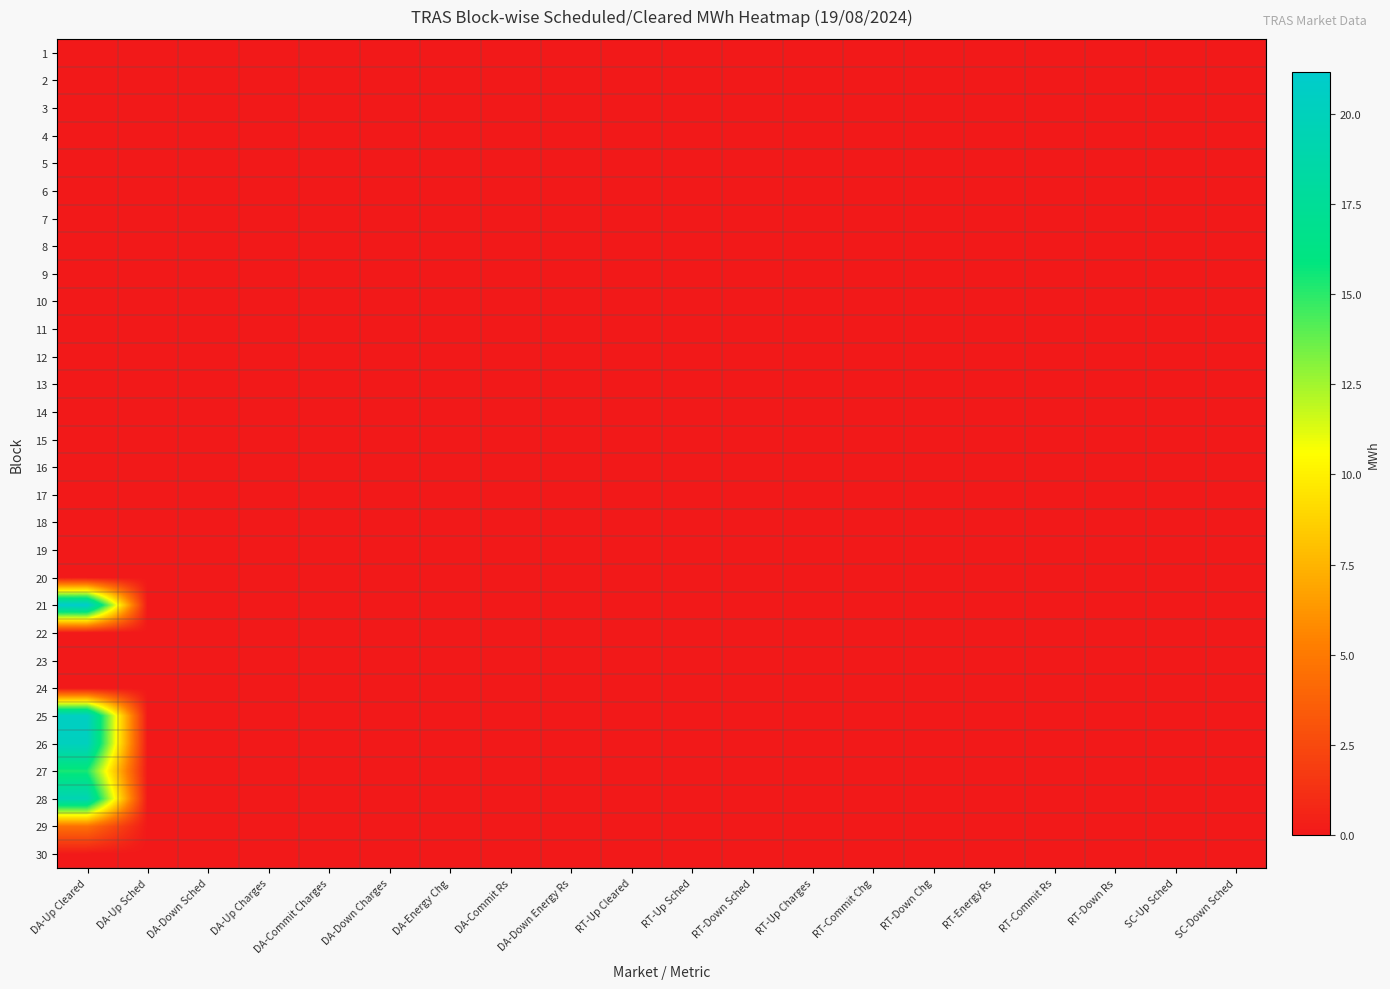

Reading left to right, extract all data points from this chart.

1: DA-Up Cleared=0.0	DA-Up Sched=0.0	DA-Down Sched=0.0	DA-Up Charges=0.0	DA-Commit Charges=0.0	DA-Down Charges=0.0	DA-Energy Chg=0.0	DA-Commit Rs=0.0	DA-Down Energy Rs=0.0	RT-Up Cleared=0.0	RT-Up Sched=0.0	RT-Down Sched=0.0	RT-Up Charges=0.0	RT-Commit Chg=0.0	RT-Down Chg=0.0	RT-Energy Rs=0.0	RT-Commit Rs=0.0	RT-Down Rs=0.0	SC-Up Sched=0.0	SC-Down Sched=0.0
2: DA-Up Cleared=0.0	DA-Up Sched=0.0	DA-Down Sched=0.0	DA-Up Charges=0.0	DA-Commit Charges=0.0	DA-Down Charges=0.0	DA-Energy Chg=0.0	DA-Commit Rs=0.0	DA-Down Energy Rs=0.0	RT-Up Cleared=0.0	RT-Up Sched=0.0	RT-Down Sched=0.0	RT-Up Charges=0.0	RT-Commit Chg=0.0	RT-Down Chg=0.0	RT-Energy Rs=0.0	RT-Commit Rs=0.0	RT-Down Rs=0.0	SC-Up Sched=0.0	SC-Down Sched=0.0
3: DA-Up Cleared=0.0	DA-Up Sched=0.0	DA-Down Sched=0.0	DA-Up Charges=0.0	DA-Commit Charges=0.0	DA-Down Charges=0.0	DA-Energy Chg=0.0	DA-Commit Rs=0.0	DA-Down Energy Rs=0.0	RT-Up Cleared=0.0	RT-Up Sched=0.0	RT-Down Sched=0.0	RT-Up Charges=0.0	RT-Commit Chg=0.0	RT-Down Chg=0.0	RT-Energy Rs=0.0	RT-Commit Rs=0.0	RT-Down Rs=0.0	SC-Up Sched=0.0	SC-Down Sched=0.0
4: DA-Up Cleared=0.0	DA-Up Sched=0.0	DA-Down Sched=0.0	DA-Up Charges=0.0	DA-Commit Charges=0.0	DA-Down Charges=0.0	DA-Energy Chg=0.0	DA-Commit Rs=0.0	DA-Down Energy Rs=0.0	RT-Up Cleared=0.0	RT-Up Sched=0.0	RT-Down Sched=0.0	RT-Up Charges=0.0	RT-Commit Chg=0.0	RT-Down Chg=0.0	RT-Energy Rs=0.0	RT-Commit Rs=0.0	RT-Down Rs=0.0	SC-Up Sched=0.0	SC-Down Sched=0.0
5: DA-Up Cleared=0.0	DA-Up Sched=0.0	DA-Down Sched=0.0	DA-Up Charges=0.0	DA-Commit Charges=0.0	DA-Down Charges=0.0	DA-Energy Chg=0.0	DA-Commit Rs=0.0	DA-Down Energy Rs=0.0	RT-Up Cleared=0.0	RT-Up Sched=0.0	RT-Down Sched=0.0	RT-Up Charges=0.0	RT-Commit Chg=0.0	RT-Down Chg=0.0	RT-Energy Rs=0.0	RT-Commit Rs=0.0	RT-Down Rs=0.0	SC-Up Sched=0.0	SC-Down Sched=0.0
6: DA-Up Cleared=0.0	DA-Up Sched=0.0	DA-Down Sched=0.0	DA-Up Charges=0.0	DA-Commit Charges=0.0	DA-Down Charges=0.0	DA-Energy Chg=0.0	DA-Commit Rs=0.0	DA-Down Energy Rs=0.0	RT-Up Cleared=0.0	RT-Up Sched=0.0	RT-Down Sched=0.0	RT-Up Charges=0.0	RT-Commit Chg=0.0	RT-Down Chg=0.0	RT-Energy Rs=0.0	RT-Commit Rs=0.0	RT-Down Rs=0.0	SC-Up Sched=0.0	SC-Down Sched=0.0
7: DA-Up Cleared=0.0	DA-Up Sched=0.0	DA-Down Sched=0.0	DA-Up Charges=0.0	DA-Commit Charges=0.0	DA-Down Charges=0.0	DA-Energy Chg=0.0	DA-Commit Rs=0.0	DA-Down Energy Rs=0.0	RT-Up Cleared=0.0	RT-Up Sched=0.0	RT-Down Sched=0.0	RT-Up Charges=0.0	RT-Commit Chg=0.0	RT-Down Chg=0.0	RT-Energy Rs=0.0	RT-Commit Rs=0.0	RT-Down Rs=0.0	SC-Up Sched=0.0	SC-Down Sched=0.0
8: DA-Up Cleared=0.0	DA-Up Sched=0.0	DA-Down Sched=0.0	DA-Up Charges=0.0	DA-Commit Charges=0.0	DA-Down Charges=0.0	DA-Energy Chg=0.0	DA-Commit Rs=0.0	DA-Down Energy Rs=0.0	RT-Up Cleared=0.0	RT-Up Sched=0.0	RT-Down Sched=0.0	RT-Up Charges=0.0	RT-Commit Chg=0.0	RT-Down Chg=0.0	RT-Energy Rs=0.0	RT-Commit Rs=0.0	RT-Down Rs=0.0	SC-Up Sched=0.0	SC-Down Sched=0.0
9: DA-Up Cleared=0.0	DA-Up Sched=0.0	DA-Down Sched=0.0	DA-Up Charges=0.0	DA-Commit Charges=0.0	DA-Down Charges=0.0	DA-Energy Chg=0.0	DA-Commit Rs=0.0	DA-Down Energy Rs=0.0	RT-Up Cleared=0.0	RT-Up Sched=0.0	RT-Down Sched=0.0	RT-Up Charges=0.0	RT-Commit Chg=0.0	RT-Down Chg=0.0	RT-Energy Rs=0.0	RT-Commit Rs=0.0	RT-Down Rs=0.0	SC-Up Sched=0.0	SC-Down Sched=0.0
10: DA-Up Cleared=0.0	DA-Up Sched=0.0	DA-Down Sched=0.0	DA-Up Charges=0.0	DA-Commit Charges=0.0	DA-Down Charges=0.0	DA-Energy Chg=0.0	DA-Commit Rs=0.0	DA-Down Energy Rs=0.0	RT-Up Cleared=0.0	RT-Up Sched=0.0	RT-Down Sched=0.0	RT-Up Charges=0.0	RT-Commit Chg=0.0	RT-Down Chg=0.0	RT-Energy Rs=0.0	RT-Commit Rs=0.0	RT-Down Rs=0.0	SC-Up Sched=0.0	SC-Down Sched=0.0
11: DA-Up Cleared=0.0	DA-Up Sched=0.0	DA-Down Sched=0.0	DA-Up Charges=0.0	DA-Commit Charges=0.0	DA-Down Charges=0.0	DA-Energy Chg=0.0	DA-Commit Rs=0.0	DA-Down Energy Rs=0.0	RT-Up Cleared=0.0	RT-Up Sched=0.0	RT-Down Sched=0.0	RT-Up Charges=0.0	RT-Commit Chg=0.0	RT-Down Chg=0.0	RT-Energy Rs=0.0	RT-Commit Rs=0.0	RT-Down Rs=0.0	SC-Up Sched=0.0	SC-Down Sched=0.0
12: DA-Up Cleared=0.0	DA-Up Sched=0.0	DA-Down Sched=0.0	DA-Up Charges=0.0	DA-Commit Charges=0.0	DA-Down Charges=0.0	DA-Energy Chg=0.0	DA-Commit Rs=0.0	DA-Down Energy Rs=0.0	RT-Up Cleared=0.0	RT-Up Sched=0.0	RT-Down Sched=0.0	RT-Up Charges=0.0	RT-Commit Chg=0.0	RT-Down Chg=0.0	RT-Energy Rs=0.0	RT-Commit Rs=0.0	RT-Down Rs=0.0	SC-Up Sched=0.0	SC-Down Sched=0.0
13: DA-Up Cleared=0.0	DA-Up Sched=0.0	DA-Down Sched=0.0	DA-Up Charges=0.0	DA-Commit Charges=0.0	DA-Down Charges=0.0	DA-Energy Chg=0.0	DA-Commit Rs=0.0	DA-Down Energy Rs=0.0	RT-Up Cleared=0.0	RT-Up Sched=0.0	RT-Down Sched=0.0	RT-Up Charges=0.0	RT-Commit Chg=0.0	RT-Down Chg=0.0	RT-Energy Rs=0.0	RT-Commit Rs=0.0	RT-Down Rs=0.0	SC-Up Sched=0.0	SC-Down Sched=0.0
14: DA-Up Cleared=0.0	DA-Up Sched=0.0	DA-Down Sched=0.0	DA-Up Charges=0.0	DA-Commit Charges=0.0	DA-Down Charges=0.0	DA-Energy Chg=0.0	DA-Commit Rs=0.0	DA-Down Energy Rs=0.0	RT-Up Cleared=0.0	RT-Up Sched=0.0	RT-Down Sched=0.0	RT-Up Charges=0.0	RT-Commit Chg=0.0	RT-Down Chg=0.0	RT-Energy Rs=0.0	RT-Commit Rs=0.0	RT-Down Rs=0.0	SC-Up Sched=0.0	SC-Down Sched=0.0
15: DA-Up Cleared=0.0	DA-Up Sched=0.0	DA-Down Sched=0.0	DA-Up Charges=0.0	DA-Commit Charges=0.0	DA-Down Charges=0.0	DA-Energy Chg=0.0	DA-Commit Rs=0.0	DA-Down Energy Rs=0.0	RT-Up Cleared=0.0	RT-Up Sched=0.0	RT-Down Sched=0.0	RT-Up Charges=0.0	RT-Commit Chg=0.0	RT-Down Chg=0.0	RT-Energy Rs=0.0	RT-Commit Rs=0.0	RT-Down Rs=0.0	SC-Up Sched=0.0	SC-Down Sched=0.0
16: DA-Up Cleared=0.0	DA-Up Sched=0.0	DA-Down Sched=0.0	DA-Up Charges=0.0	DA-Commit Charges=0.0	DA-Down Charges=0.0	DA-Energy Chg=0.0	DA-Commit Rs=0.0	DA-Down Energy Rs=0.0	RT-Up Cleared=0.0	RT-Up Sched=0.0	RT-Down Sched=0.0	RT-Up Charges=0.0	RT-Commit Chg=0.0	RT-Down Chg=0.0	RT-Energy Rs=0.0	RT-Commit Rs=0.0	RT-Down Rs=0.0	SC-Up Sched=0.0	SC-Down Sched=0.0
17: DA-Up Cleared=0.0	DA-Up Sched=0.0	DA-Down Sched=0.0	DA-Up Charges=0.0	DA-Commit Charges=0.0	DA-Down Charges=0.0	DA-Energy Chg=0.0	DA-Commit Rs=0.0	DA-Down Energy Rs=0.0	RT-Up Cleared=0.0	RT-Up Sched=0.0	RT-Down Sched=0.0	RT-Up Charges=0.0	RT-Commit Chg=0.0	RT-Down Chg=0.0	RT-Energy Rs=0.0	RT-Commit Rs=0.0	RT-Down Rs=0.0	SC-Up Sched=0.0	SC-Down Sched=0.0
18: DA-Up Cleared=0.0	DA-Up Sched=0.0	DA-Down Sched=0.0	DA-Up Charges=0.0	DA-Commit Charges=0.0	DA-Down Charges=0.0	DA-Energy Chg=0.0	DA-Commit Rs=0.0	DA-Down Energy Rs=0.0	RT-Up Cleared=0.0	RT-Up Sched=0.0	RT-Down Sched=0.0	RT-Up Charges=0.0	RT-Commit Chg=0.0	RT-Down Chg=0.0	RT-Energy Rs=0.0	RT-Commit Rs=0.0	RT-Down Rs=0.0	SC-Up Sched=0.0	SC-Down Sched=0.0
19: DA-Up Cleared=0.0	DA-Up Sched=0.0	DA-Down Sched=0.0	DA-Up Charges=0.0	DA-Commit Charges=0.0	DA-Down Charges=0.0	DA-Energy Chg=0.0	DA-Commit Rs=0.0	DA-Down Energy Rs=0.0	RT-Up Cleared=0.0	RT-Up Sched=0.0	RT-Down Sched=0.0	RT-Up Charges=0.0	RT-Commit Chg=0.0	RT-Down Chg=0.0	RT-Energy Rs=0.0	RT-Commit Rs=0.0	RT-Down Rs=0.0	SC-Up Sched=0.0	SC-Down Sched=0.0
20: DA-Up Cleared=0.0	DA-Up Sched=0.0	DA-Down Sched=0.0	DA-Up Charges=0.0	DA-Commit Charges=0.0	DA-Down Charges=0.0	DA-Energy Chg=0.0	DA-Commit Rs=0.0	DA-Down Energy Rs=0.0	RT-Up Cleared=0.0	RT-Up Sched=0.0	RT-Down Sched=0.0	RT-Up Charges=0.0	RT-Commit Chg=0.0	RT-Down Chg=0.0	RT-Energy Rs=0.0	RT-Commit Rs=0.0	RT-Down Rs=0.0	SC-Up Sched=0.0	SC-Down Sched=0.0
21: DA-Up Cleared=21.2	DA-Up Sched=0.0	DA-Down Sched=0.0	DA-Up Charges=0.0	DA-Commit Charges=0.0	DA-Down Charges=0.0	DA-Energy Chg=0.0	DA-Commit Rs=0.0	DA-Down Energy Rs=0.0	RT-Up Cleared=0.0	RT-Up Sched=0.0	RT-Down Sched=0.0	RT-Up Charges=0.0	RT-Commit Chg=0.0	RT-Down Chg=0.0	RT-Energy Rs=0.0	RT-Commit Rs=0.0	RT-Down Rs=0.0	SC-Up Sched=0.0	SC-Down Sched=0.0
22: DA-Up Cleared=0.0	DA-Up Sched=0.0	DA-Down Sched=0.0	DA-Up Charges=0.0	DA-Commit Charges=0.0	DA-Down Charges=0.0	DA-Energy Chg=0.0	DA-Commit Rs=0.0	DA-Down Energy Rs=0.0	RT-Up Cleared=0.0	RT-Up Sched=0.0	RT-Down Sched=0.0	RT-Up Charges=0.0	RT-Commit Chg=0.0	RT-Down Chg=0.0	RT-Energy Rs=0.0	RT-Commit Rs=0.0	RT-Down Rs=0.0	SC-Up Sched=0.0	SC-Down Sched=0.0
23: DA-Up Cleared=0.0	DA-Up Sched=0.0	DA-Down Sched=0.0	DA-Up Charges=0.0	DA-Commit Charges=0.0	DA-Down Charges=0.0	DA-Energy Chg=0.0	DA-Commit Rs=0.0	DA-Down Energy Rs=0.0	RT-Up Cleared=0.0	RT-Up Sched=0.0	RT-Down Sched=0.0	RT-Up Charges=0.0	RT-Commit Chg=0.0	RT-Down Chg=0.0	RT-Energy Rs=0.0	RT-Commit Rs=0.0	RT-Down Rs=0.0	SC-Up Sched=0.0	SC-Down Sched=0.0
24: DA-Up Cleared=0.0	DA-Up Sched=0.0	DA-Down Sched=0.0	DA-Up Charges=0.0	DA-Commit Charges=0.0	DA-Down Charges=0.0	DA-Energy Chg=0.0	DA-Commit Rs=0.0	DA-Down Energy Rs=0.0	RT-Up Cleared=0.0	RT-Up Sched=0.0	RT-Down Sched=0.0	RT-Up Charges=0.0	RT-Commit Chg=0.0	RT-Down Chg=0.0	RT-Energy Rs=0.0	RT-Commit Rs=0.0	RT-Down Rs=0.0	SC-Up Sched=0.0	SC-Down Sched=0.0
25: DA-Up Cleared=20.4	DA-Up Sched=0.0	DA-Down Sched=0.0	DA-Up Charges=0.0	DA-Commit Charges=0.0	DA-Down Charges=0.0	DA-Energy Chg=0.0	DA-Commit Rs=0.0	DA-Down Energy Rs=0.0	RT-Up Cleared=0.0	RT-Up Sched=0.0	RT-Down Sched=0.0	RT-Up Charges=0.0	RT-Commit Chg=0.0	RT-Down Chg=0.0	RT-Energy Rs=0.0	RT-Commit Rs=0.0	RT-Down Rs=0.0	SC-Up Sched=0.0	SC-Down Sched=0.0
26: DA-Up Cleared=20.2	DA-Up Sched=0.0	DA-Down Sched=0.0	DA-Up Charges=0.0	DA-Commit Charges=0.0	DA-Down Charges=0.0	DA-Energy Chg=0.0	DA-Commit Rs=0.0	DA-Down Energy Rs=0.0	RT-Up Cleared=0.0	RT-Up Sched=0.0	RT-Down Sched=0.0	RT-Up Charges=0.0	RT-Commit Chg=0.0	RT-Down Chg=0.0	RT-Energy Rs=0.0	RT-Commit Rs=0.0	RT-Down Rs=0.0	SC-Up Sched=0.0	SC-Down Sched=0.0
27: DA-Up Cleared=15.4	DA-Up Sched=0.0	DA-Down Sched=0.0	DA-Up Charges=0.0	DA-Commit Charges=0.0	DA-Down Charges=0.0	DA-Energy Chg=0.0	DA-Commit Rs=0.0	DA-Down Energy Rs=0.0	RT-Up Cleared=0.0	RT-Up Sched=0.0	RT-Down Sched=0.0	RT-Up Charges=0.0	RT-Commit Chg=0.0	RT-Down Chg=0.0	RT-Energy Rs=0.0	RT-Commit Rs=0.0	RT-Down Rs=0.0	SC-Up Sched=0.0	SC-Down Sched=0.0
28: DA-Up Cleared=19.4	DA-Up Sched=0.0	DA-Down Sched=0.0	DA-Up Charges=0.0	DA-Commit Charges=0.0	DA-Down Charges=0.0	DA-Energy Chg=0.0	DA-Commit Rs=0.0	DA-Down Energy Rs=0.0	RT-Up Cleared=0.0	RT-Up Sched=0.0	RT-Down Sched=0.0	RT-Up Charges=0.0	RT-Commit Chg=0.0	RT-Down Chg=0.0	RT-Energy Rs=0.0	RT-Commit Rs=0.0	RT-Down Rs=0.0	SC-Up Sched=0.0	SC-Down Sched=0.0
29: DA-Up Cleared=4.5	DA-Up Sched=0.0	DA-Down Sched=0.0	DA-Up Charges=0.0	DA-Commit Charges=0.0	DA-Down Charges=0.0	DA-Energy Chg=0.0	DA-Commit Rs=0.0	DA-Down Energy Rs=0.0	RT-Up Cleared=0.0	RT-Up Sched=0.0	RT-Down Sched=0.0	RT-Up Charges=0.0	RT-Commit Chg=0.0	RT-Down Chg=0.0	RT-Energy Rs=0.0	RT-Commit Rs=0.0	RT-Down Rs=0.0	SC-Up Sched=0.0	SC-Down Sched=0.0
30: DA-Up Cleared=0.0	DA-Up Sched=0.0	DA-Down Sched=0.0	DA-Up Charges=0.0	DA-Commit Charges=0.0	DA-Down Charges=0.0	DA-Energy Chg=0.0	DA-Commit Rs=0.0	DA-Down Energy Rs=0.0	RT-Up Cleared=0.0	RT-Up Sched=0.0	RT-Down Sched=0.0	RT-Up Charges=0.0	RT-Commit Chg=0.0	RT-Down Chg=0.0	RT-Energy Rs=0.0	RT-Commit Rs=0.0	RT-Down Rs=0.0	SC-Up Sched=0.0	SC-Down Sched=0.0